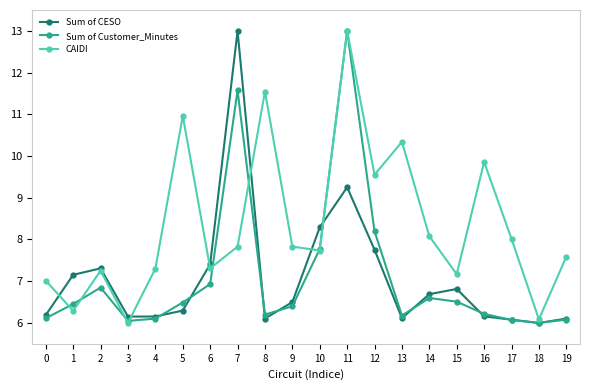

What is the value of the CAIDI point at the 11th from the left?

7.7